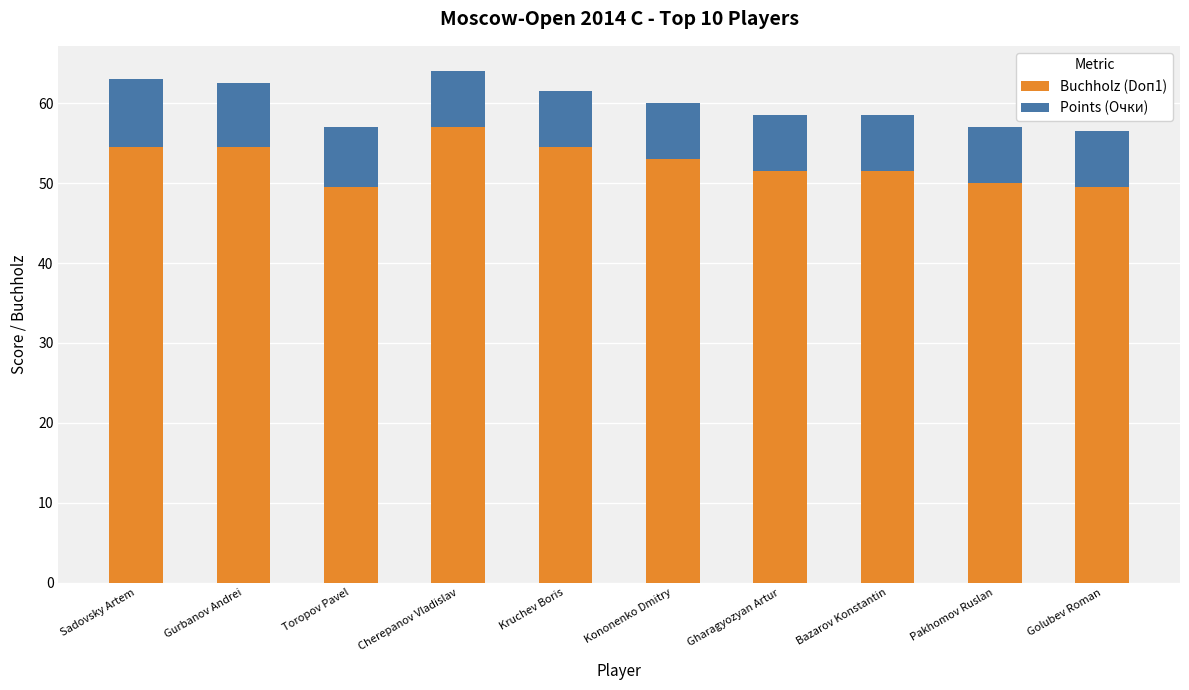

What is the difference between the Buchholz (Doп1) values at Pakhomov Ruslan and Kruchev Boris?

4.5